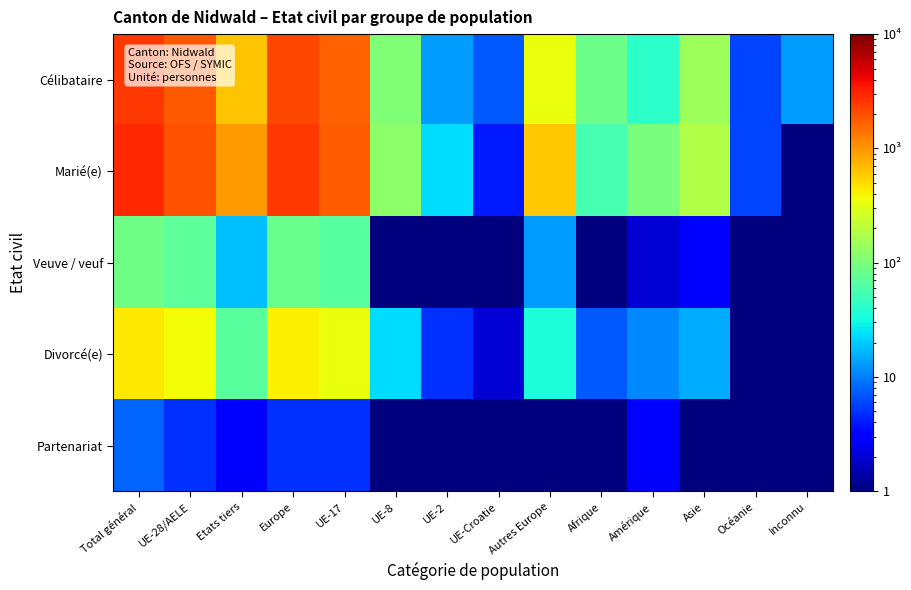

Which series has the largest range (max minus min)?

Marié(e)